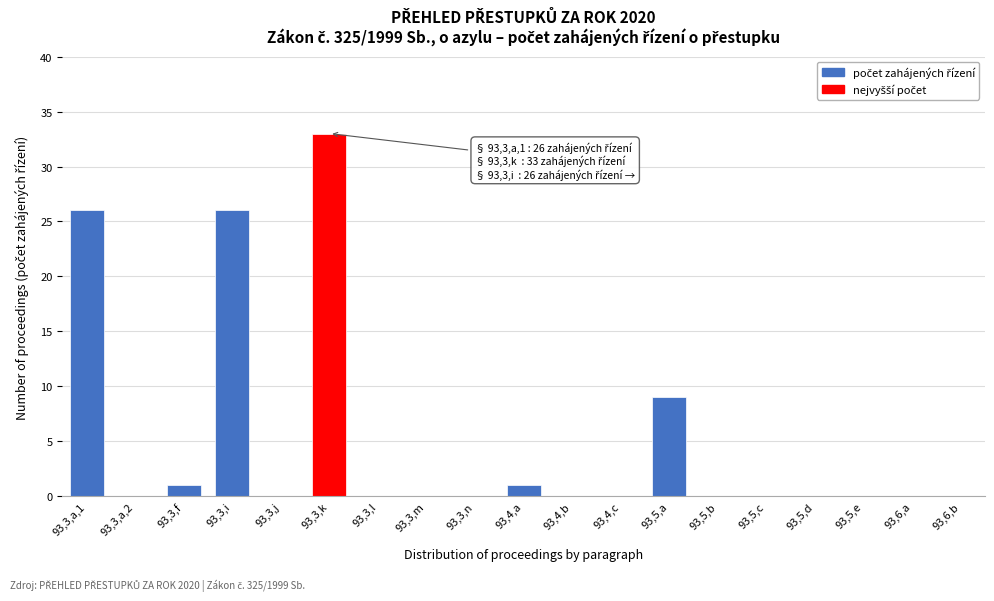

Reading left to right, what are all the values shown in this chart?

93,3,a,1=26	93,3,a,2=0	93,3,f=1	93,3,i=26	93,3,j=0	93,3,k=33	93,3,l=0	93,3,m=0	93,3,n=0	93,4,a=1	93,4,b=0	93,4,c=0	93,5,a=9	93,5,b=0	93,5,c=0	93,5,d=0	93,5,e=0	93,6,a=0	93,6,b=0